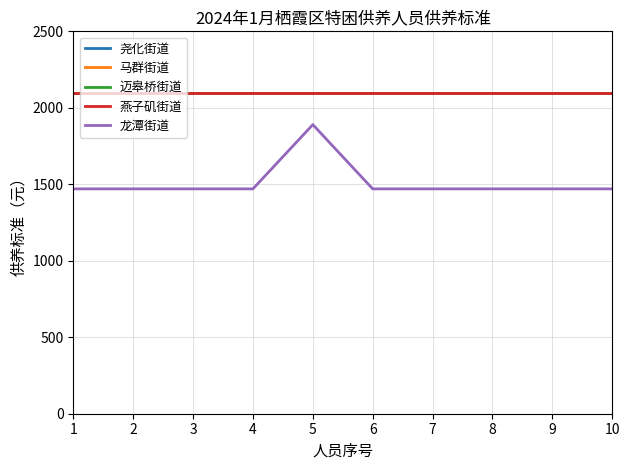

Which has a higher value, 6 or 10?

6